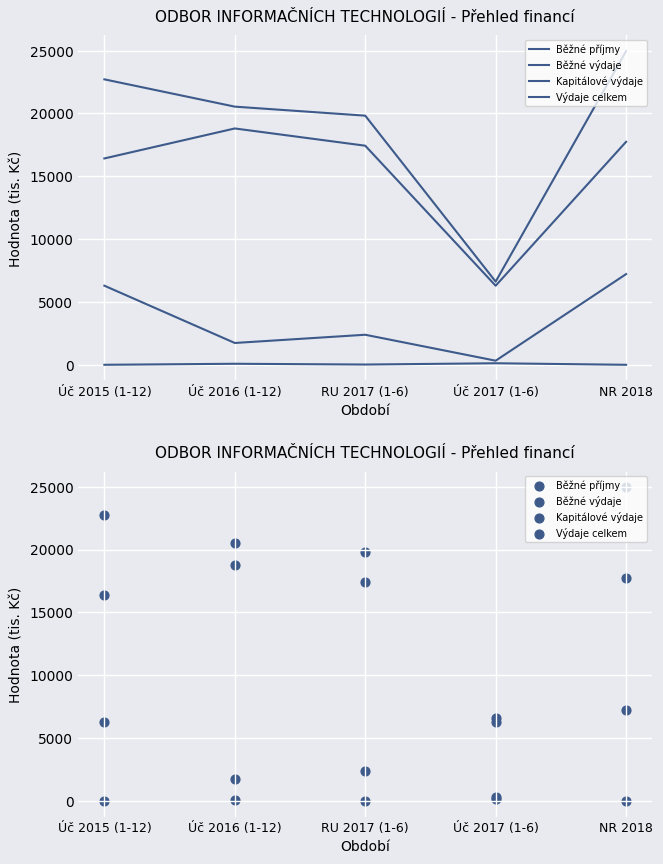

At how many categories does at least one series exceed 8729?

4